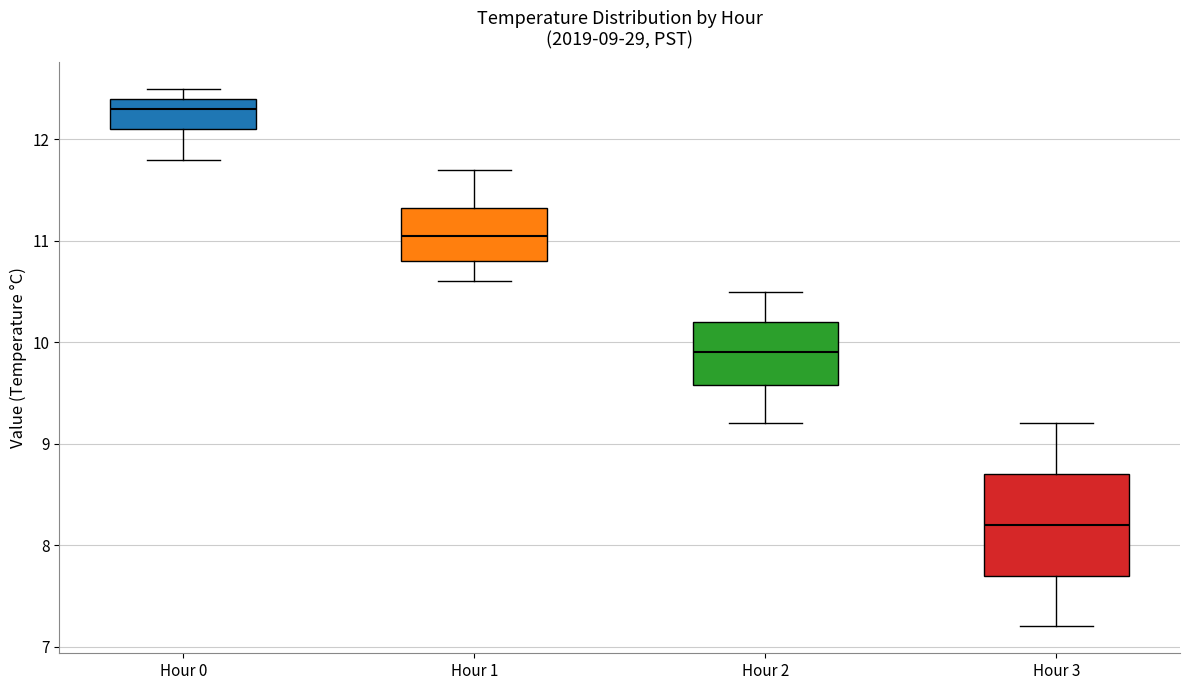

Comparing the boxes themselves (not the whiskers), which one is the tallest?

Hour 3